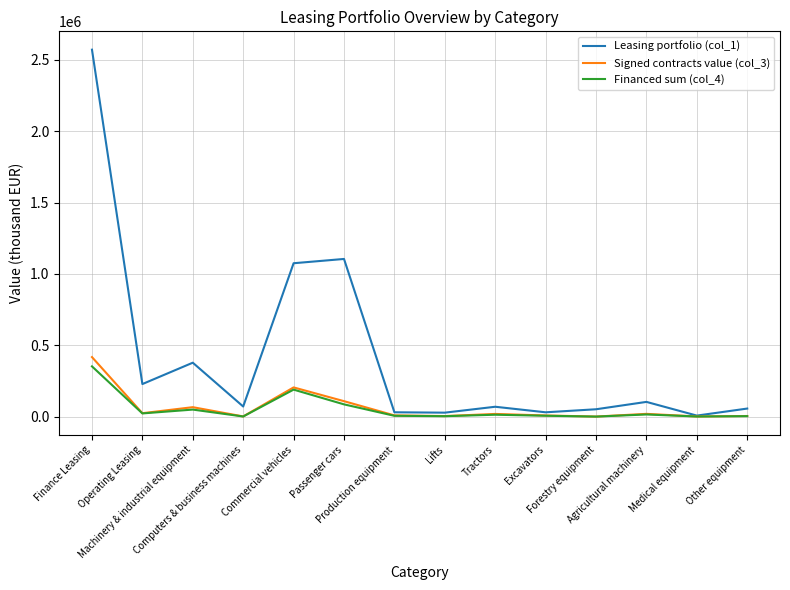

Which series has the largest range (max minus min)?

Leasing portfolio (col_1)